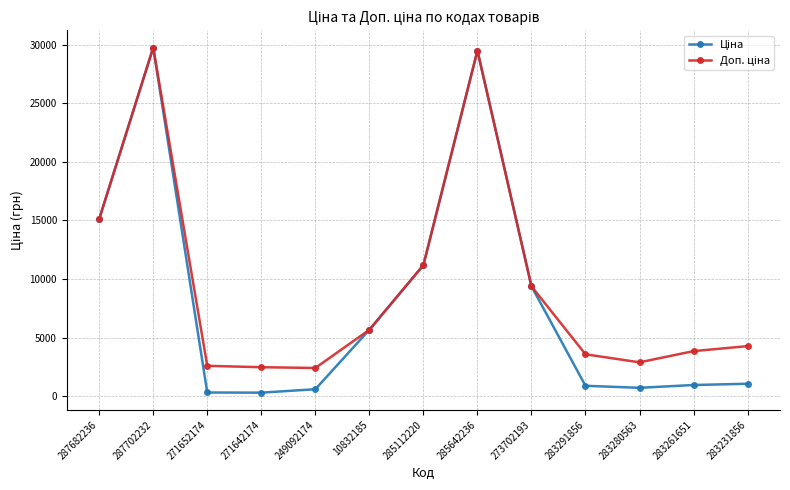

Count the number of categories in the chart.

13